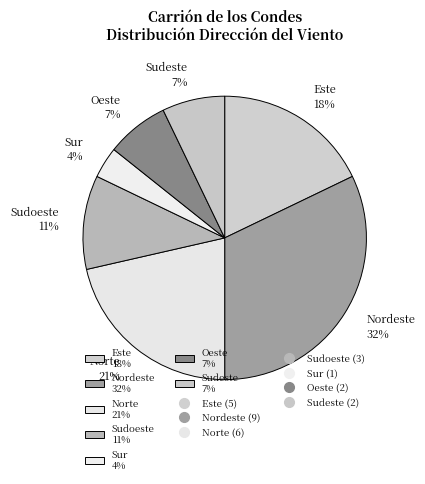

To the nearest percent, what is the difference between the Sur 4% and Este 18% slice percentages?

14%